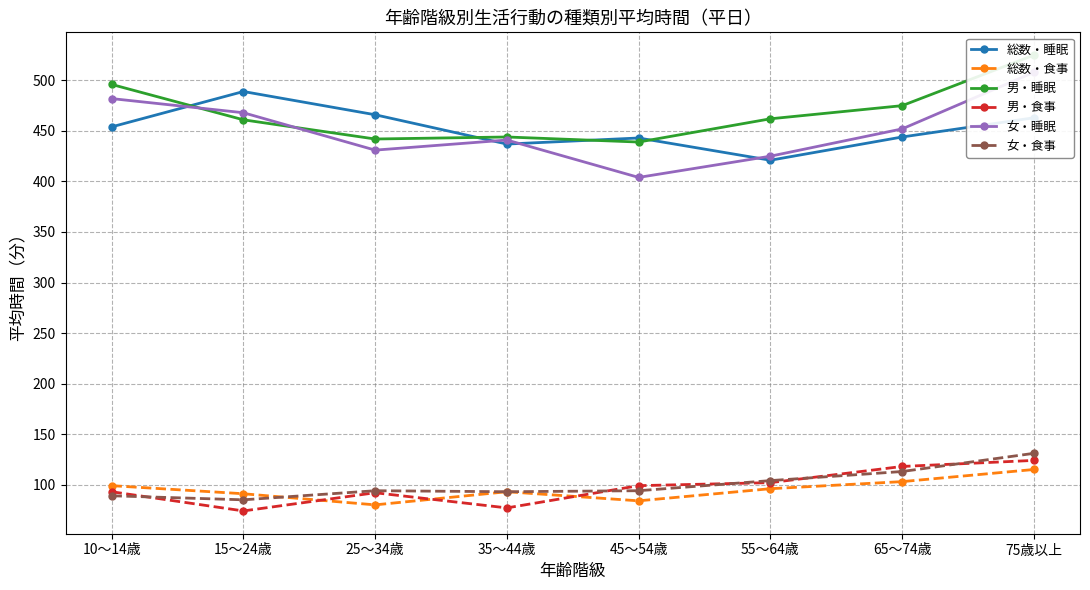

How many values in the 総数・食事 series exceed 96?

3